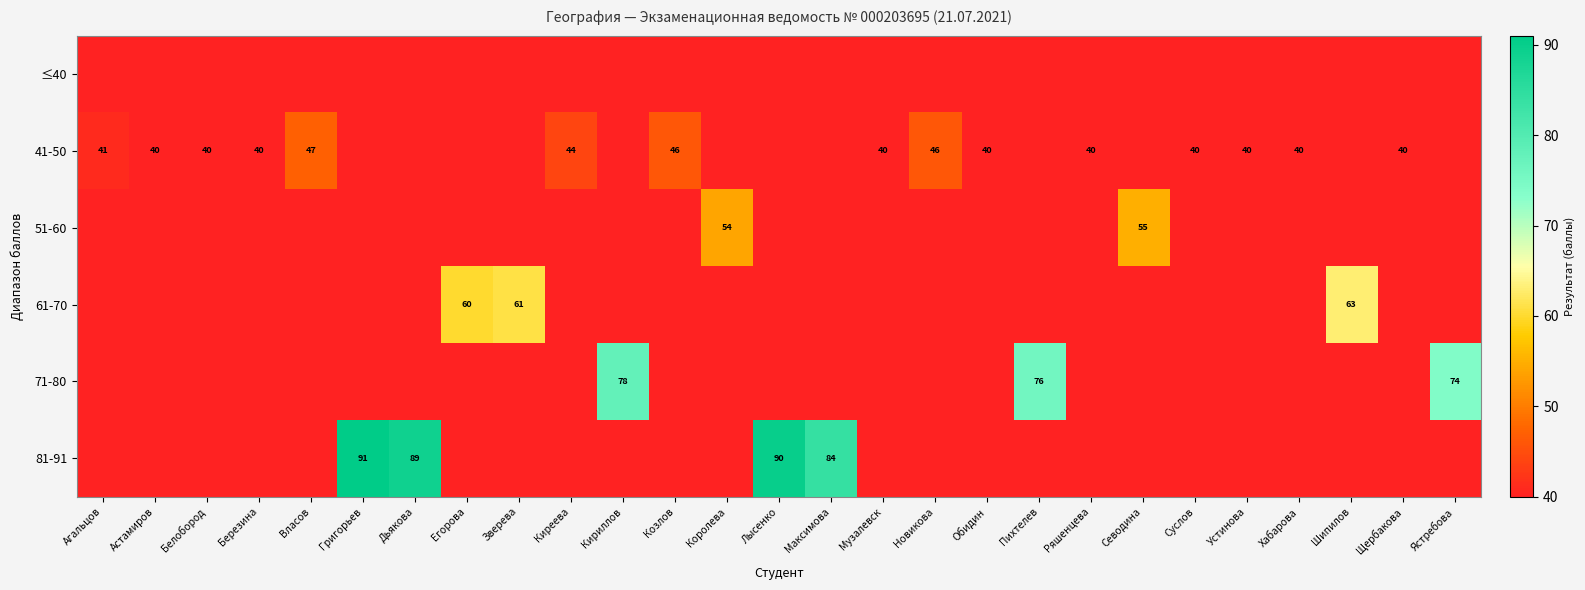

What is the greatest value displayed?

91